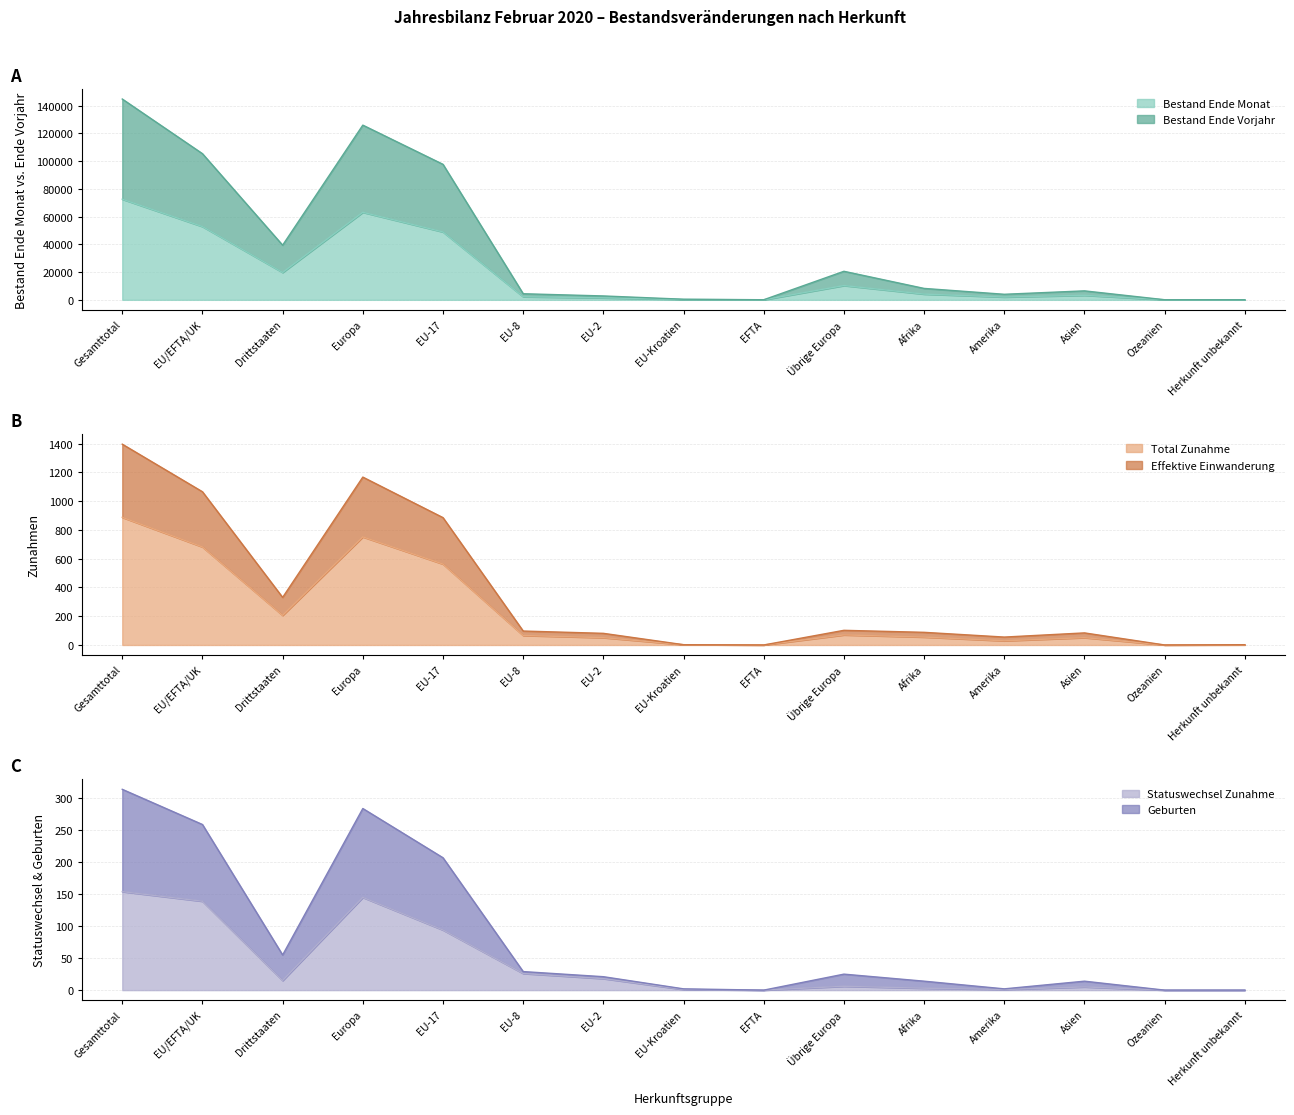

Is the value of Bestand Ende Monat at Afrika greater than the value of Bestand Ende Vorjahr at EFTA?

Yes